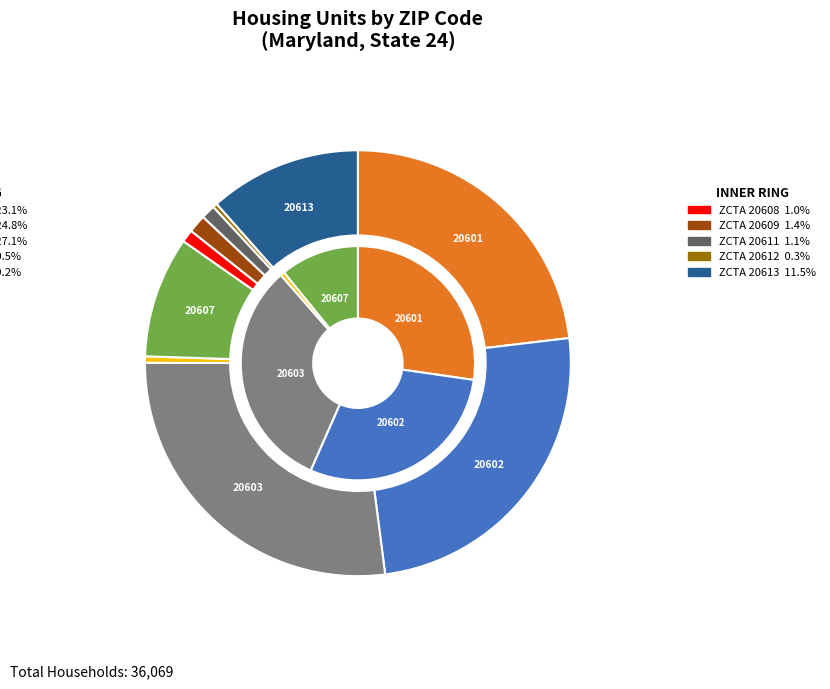

What is the change in value from 20609 to 20613?

+3668